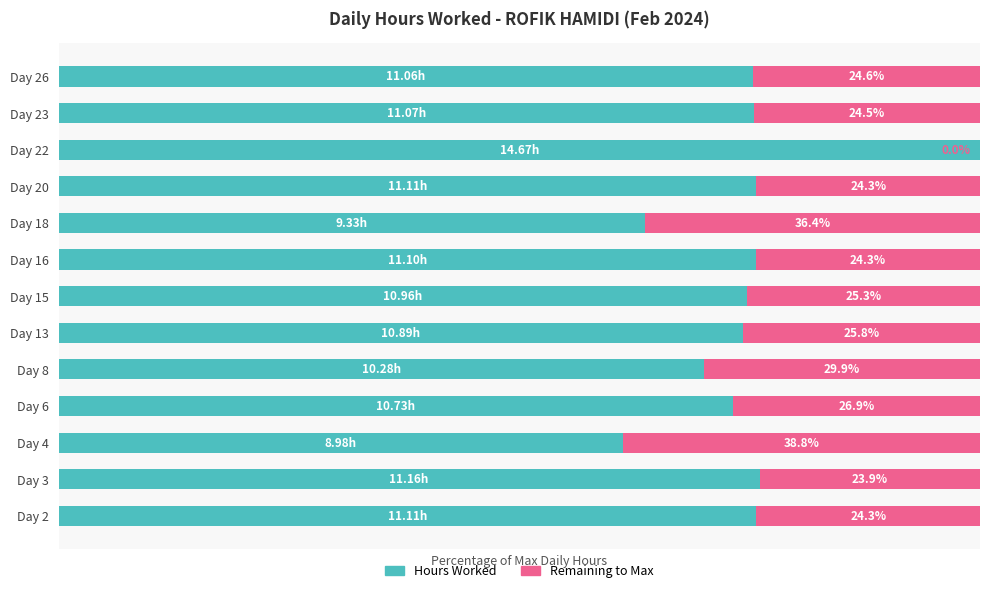

What are all the series names shown in the legend?

Hours Worked, Remaining to Max